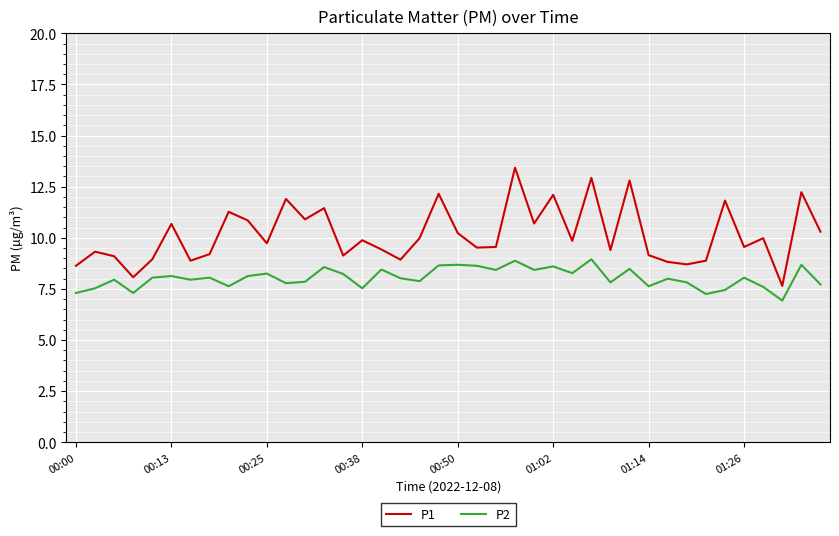

What is the difference between the maximum and minimum values in the P2 series?

2.0